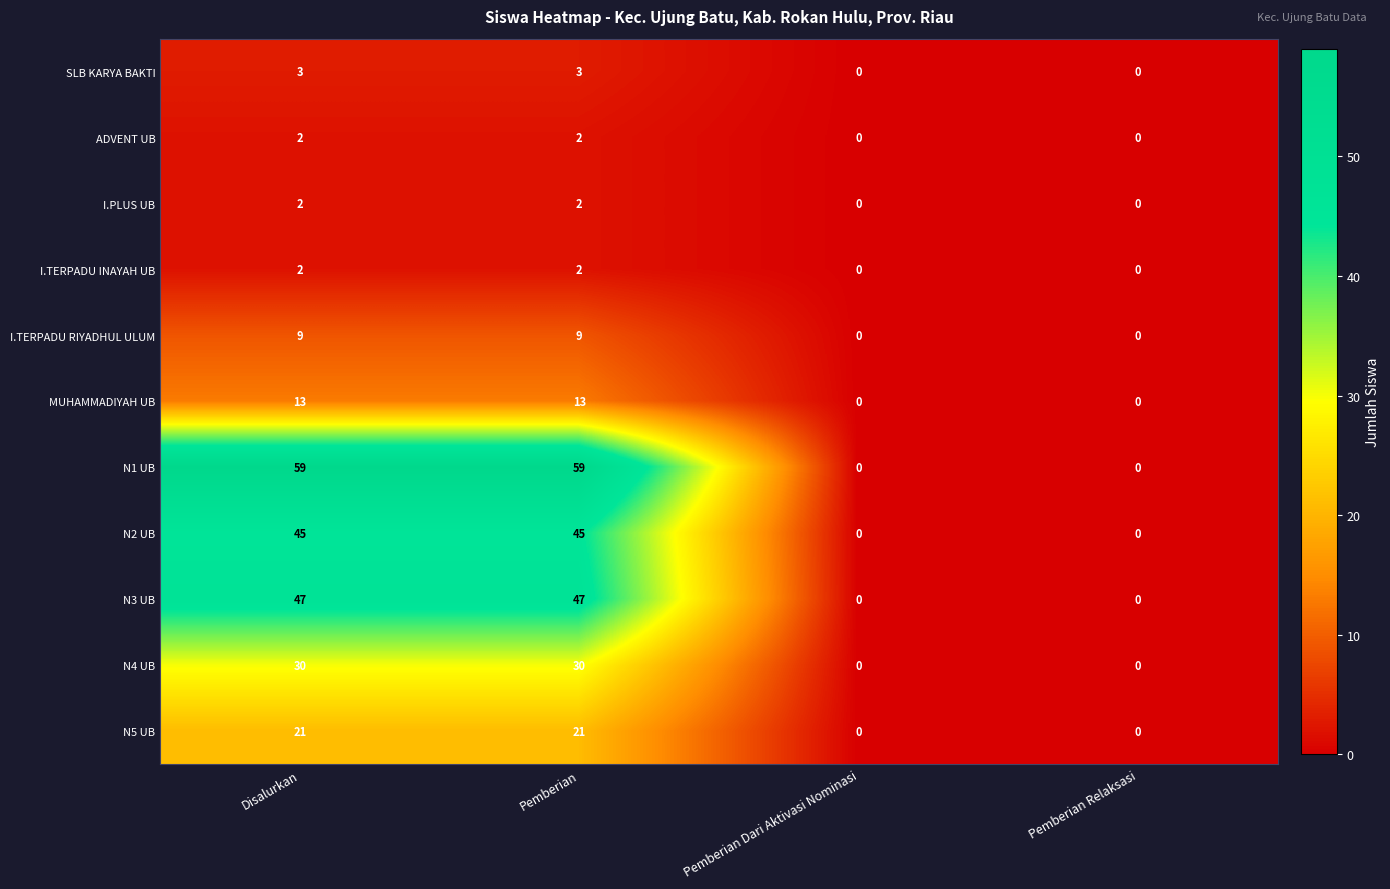

Count the N2 UB values in the range 0 to 45.

4